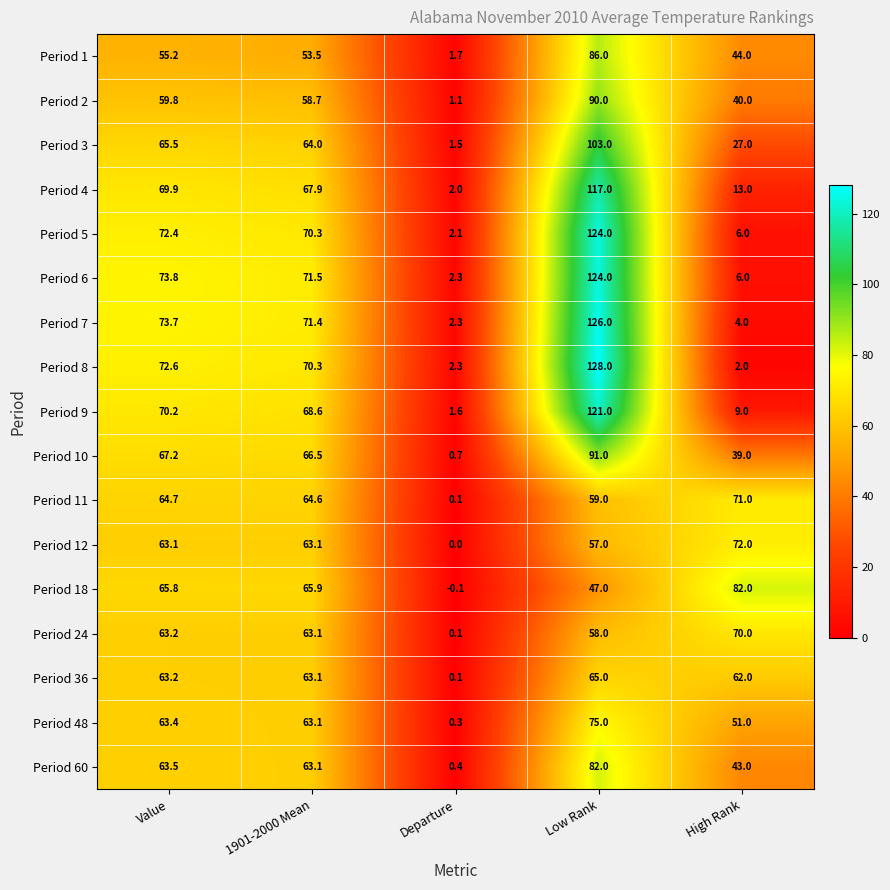

What value does the Period 4 series have at Value?

69.9